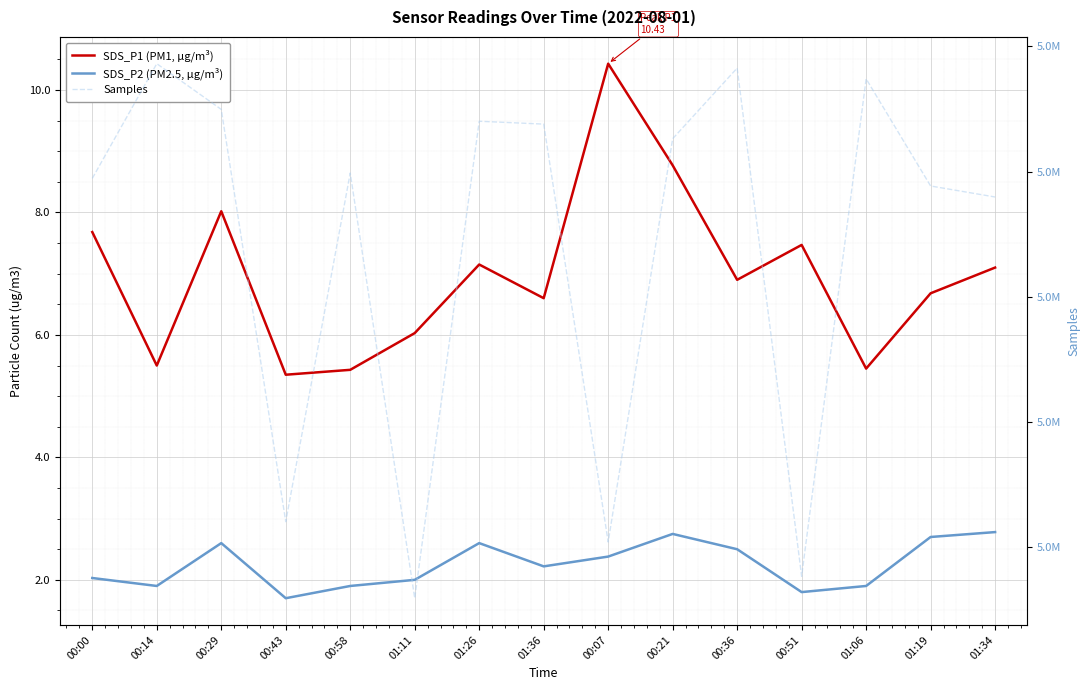

Reading left to right, list all the values displayed in this chart.

SDS_P1 (PM1, µg/m³): 7.7	5.5	8.0	5.3	5.4	6.0	7.2	6.6	10.4	8.8	6.9	7.5	5.5	6.7	7.1
SDS_P2 (PM2.5, µg/m³): 2.0	1.9	2.6	1.7	1.9	2.0	2.6	2.2	2.4	2.8	2.5	1.8	1.9	2.7	2.8
Samples: 5024726.0	5029309.0	5027482.0	5011013.0	5024941.0	5007955.0	5027009.0	5026895.0	5010199.0	5026312.0	5029133.0	5008829.0	5028704.0	5024423.0	5023983.0